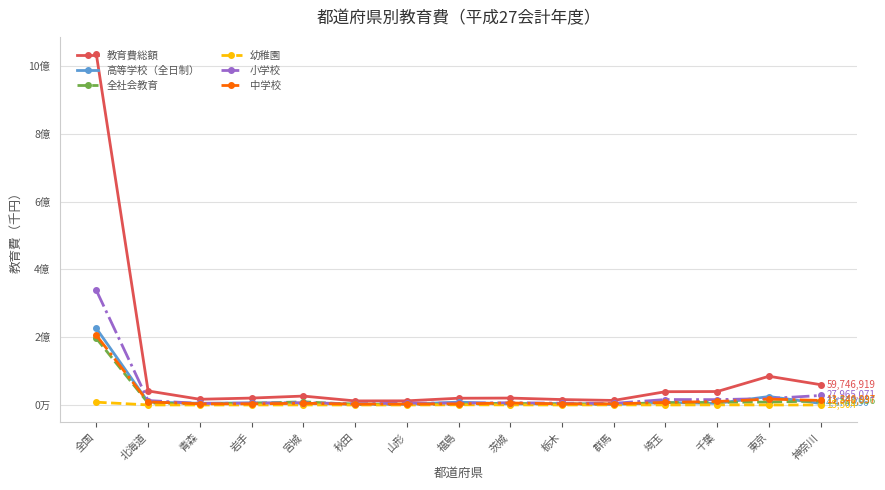

What is the average value of the 小学校 series?

31750960